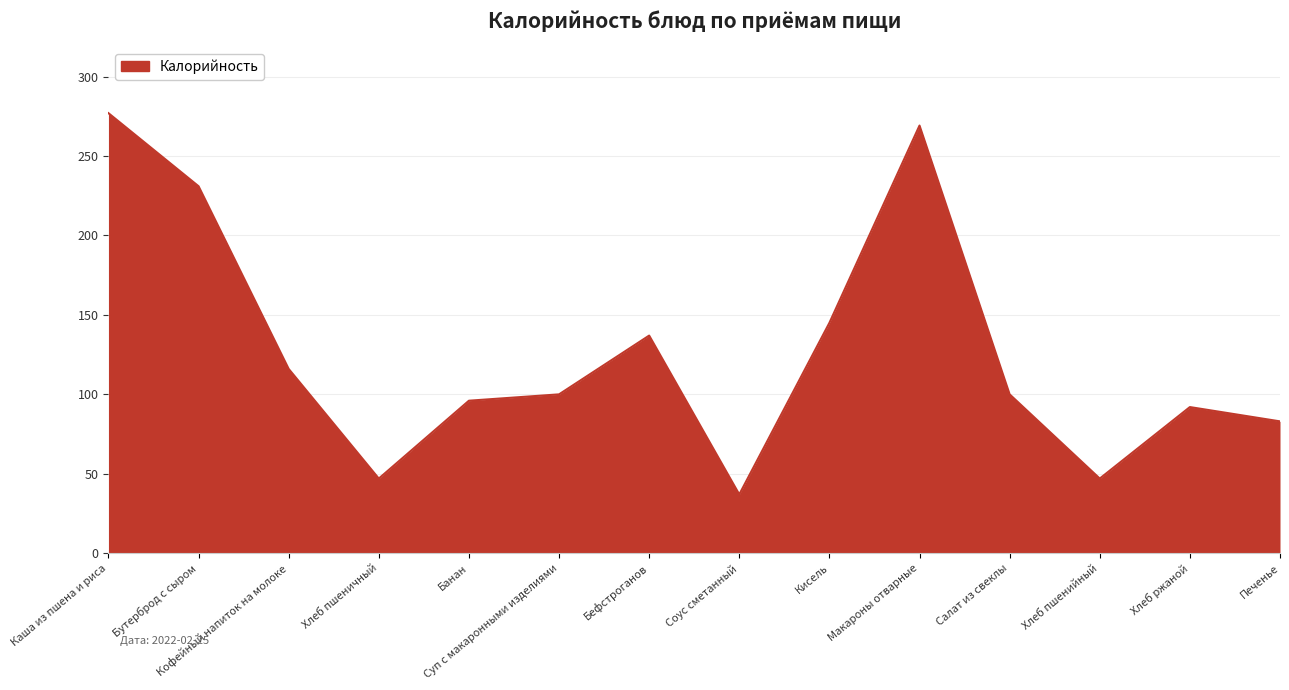

What is the maximum value shown in the chart?

277.0